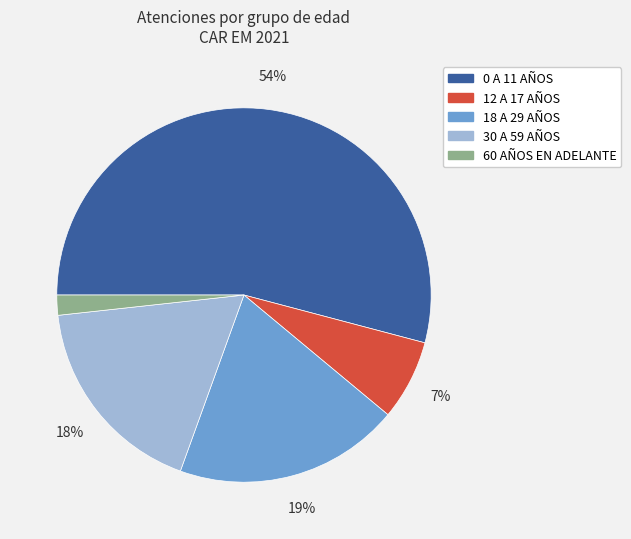

Which has a higher value, 30 A 59 AÑOS or 18 A 29 AÑOS?

18 A 29 AÑOS